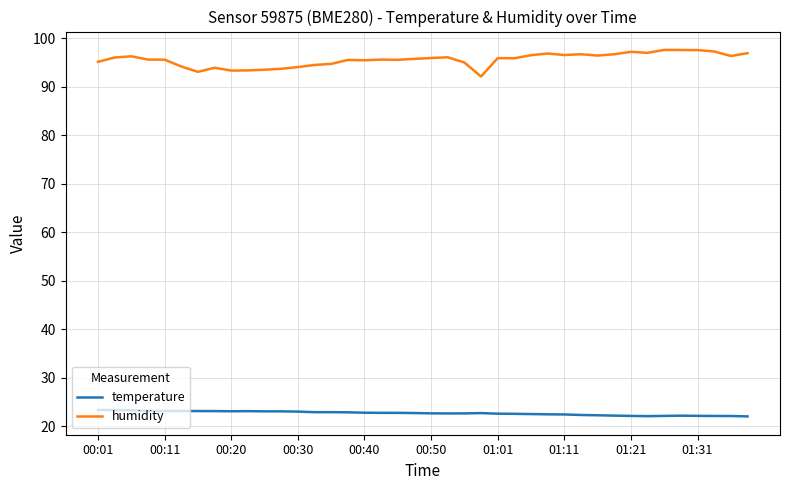

Which series has the largest range (max minus min)?

humidity